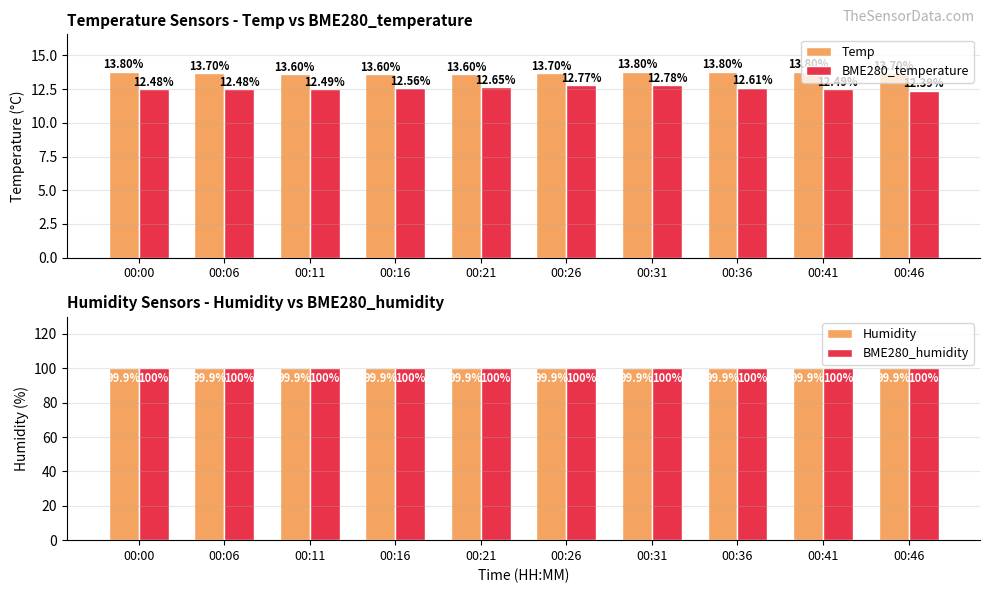

Does the chart contain any negative values?

No